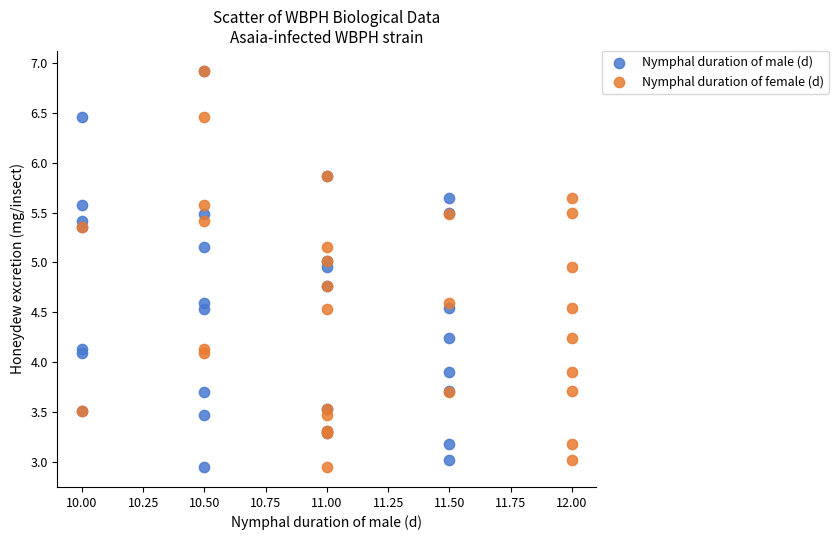

What are all the series names shown in the legend?

Nymphal duration of male (d), Nymphal duration of female (d)